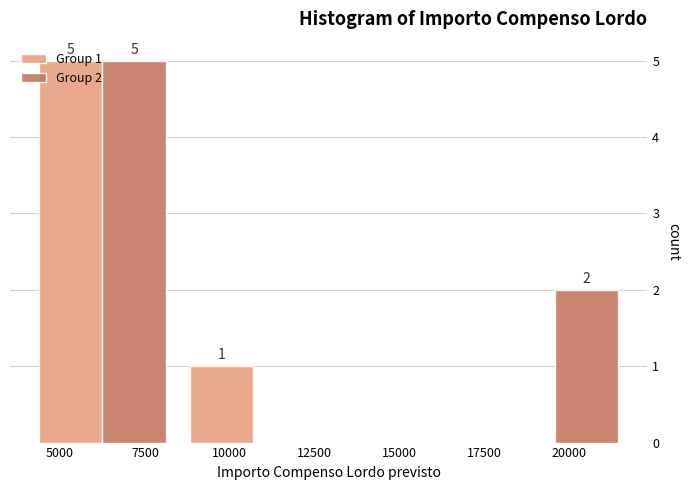

In the Group 1 series, which range on the x-axis has the tallest bar?

4000 to 8500